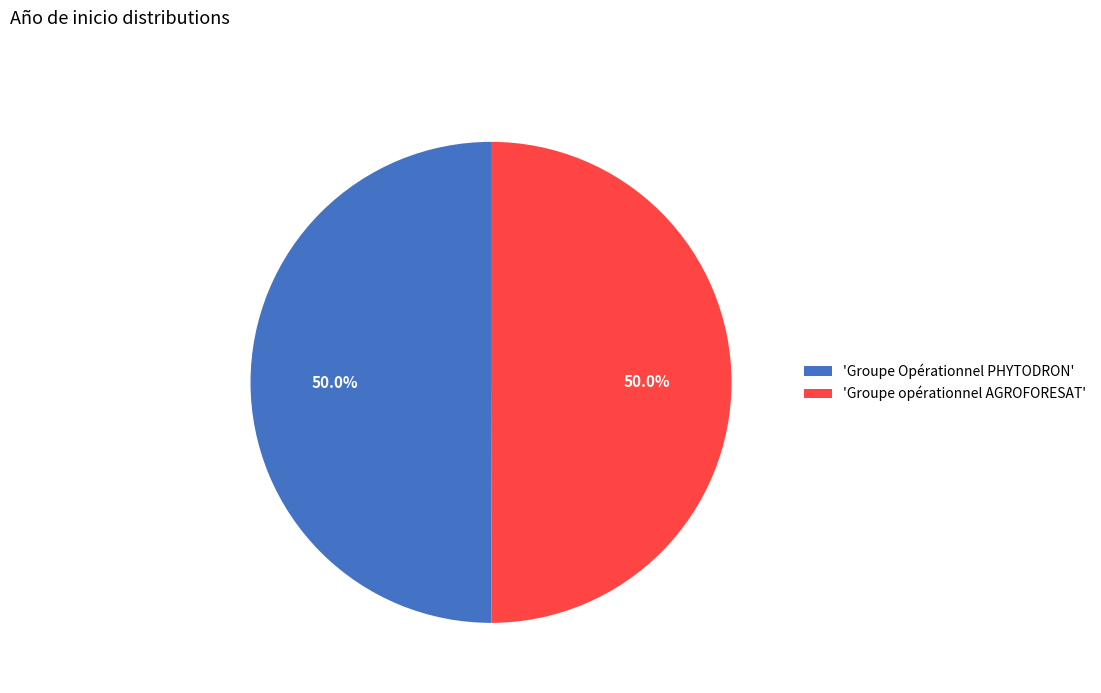

Do 'Groupe opérationnel AGROFORESAT' and 'Groupe Opérationnel PHYTODRON' together represent more than half of the pie?

Yes